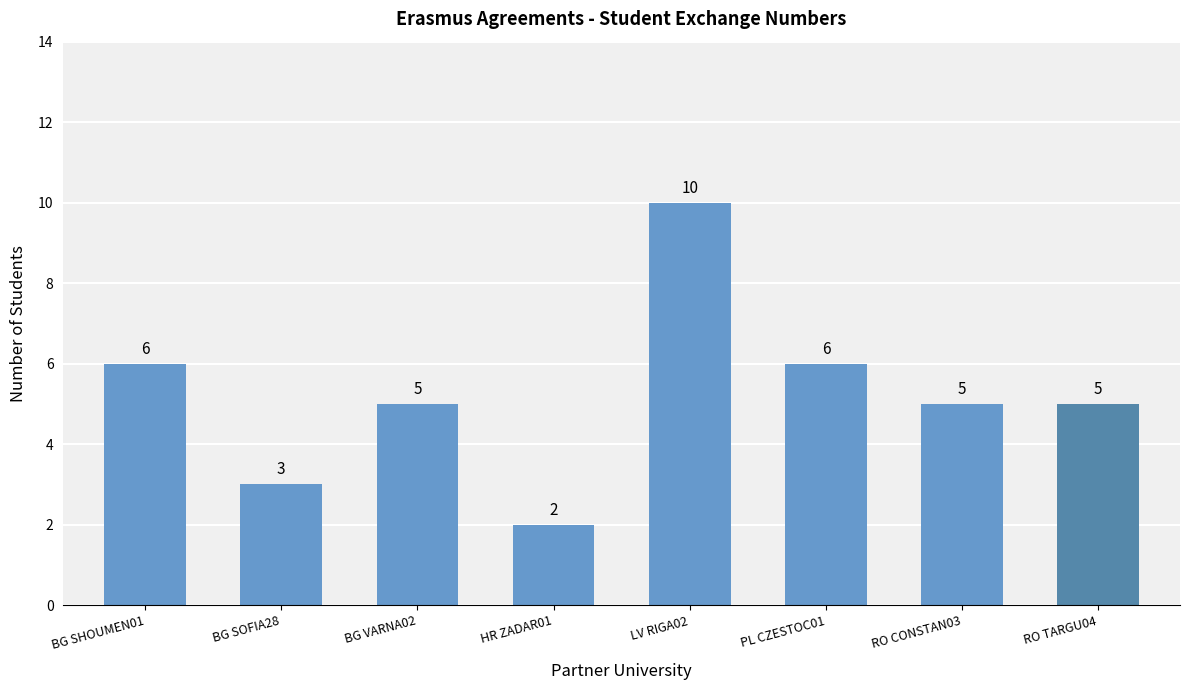

The chart shows a value of 9 at RO TARGU04. True or false?

False